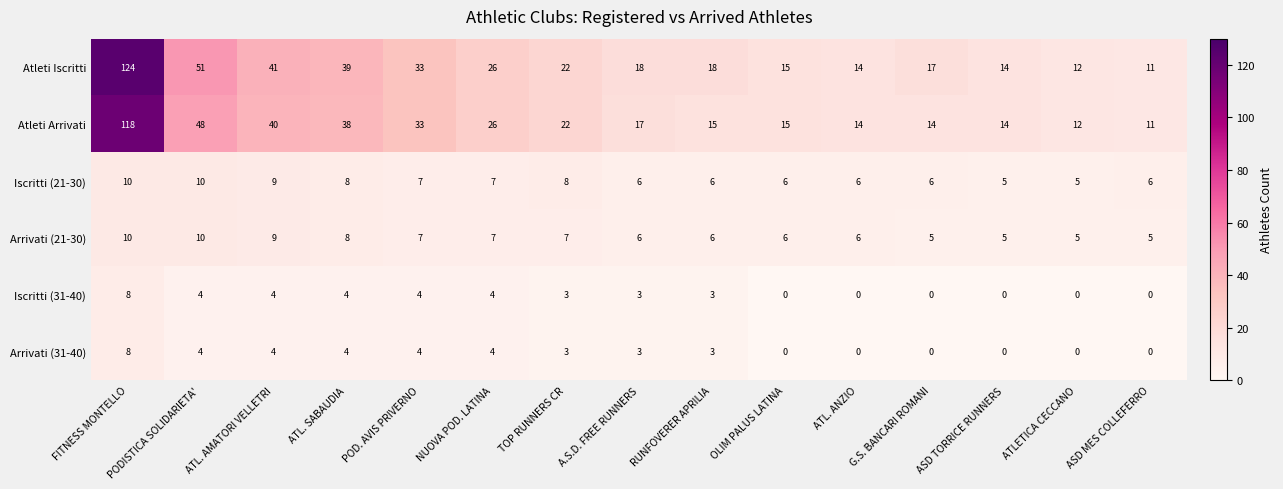

At which category is the sum across all series the highest?

FITNESS MONTELLO